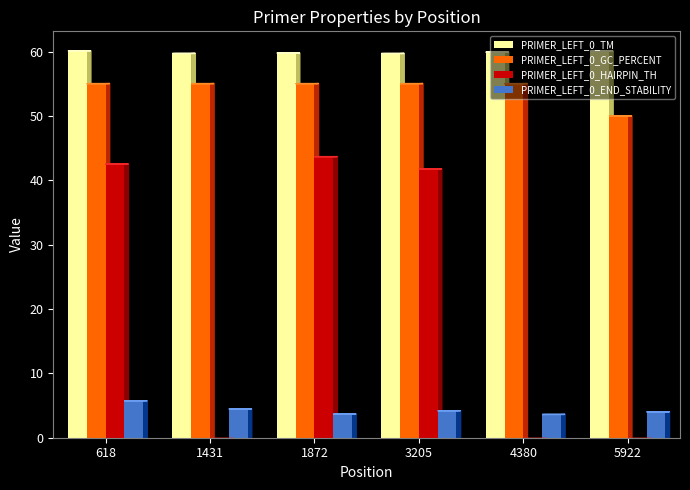

What is the sum of the PRIMER_LEFT_0_TM values at 1872 and 1431?

119.4